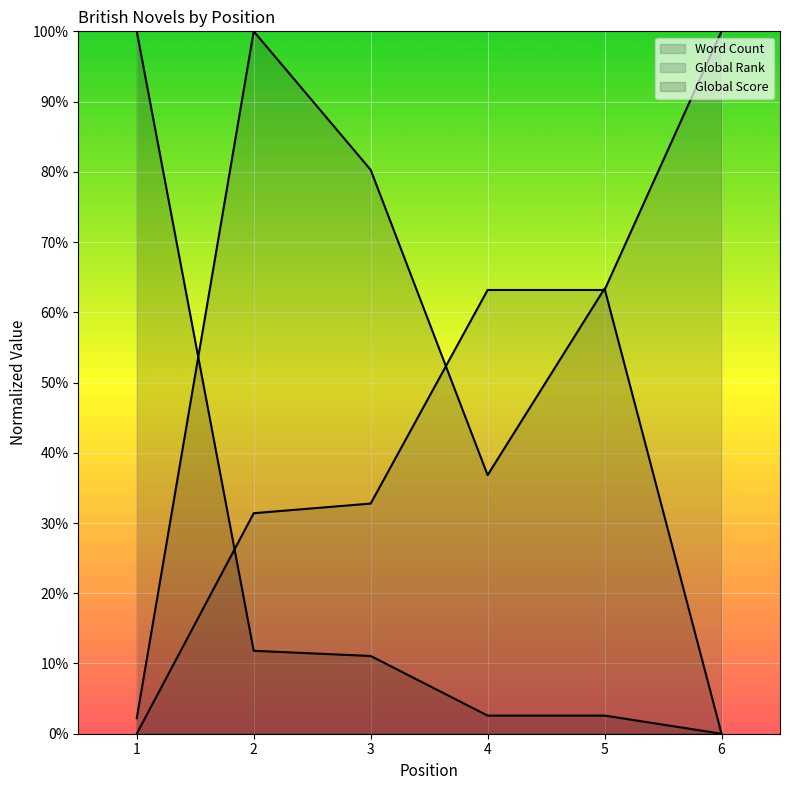

How many data points in Word Count are above 0?

5